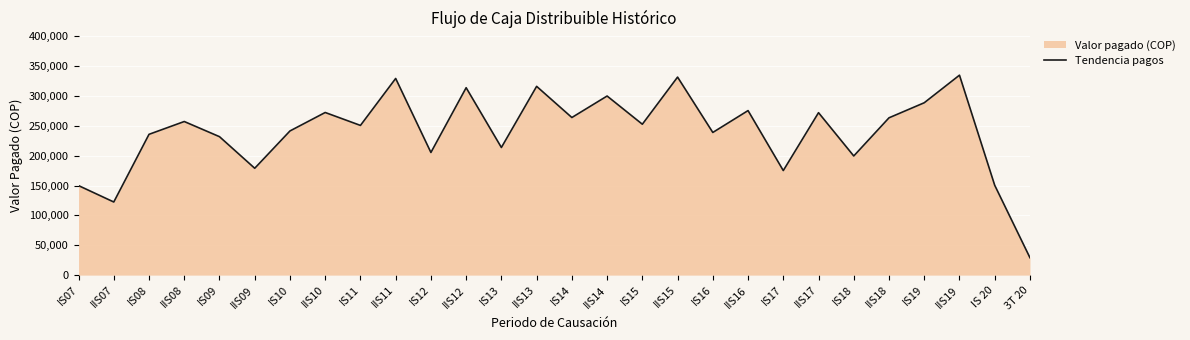

What is the average value?

239196